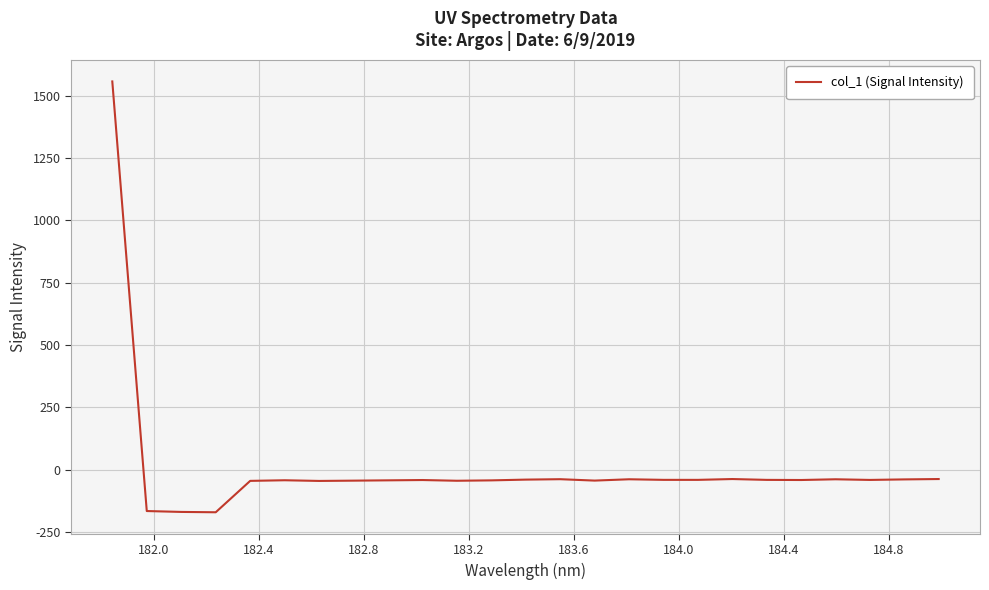

What is the minimum value shown in the chart?

-171.7